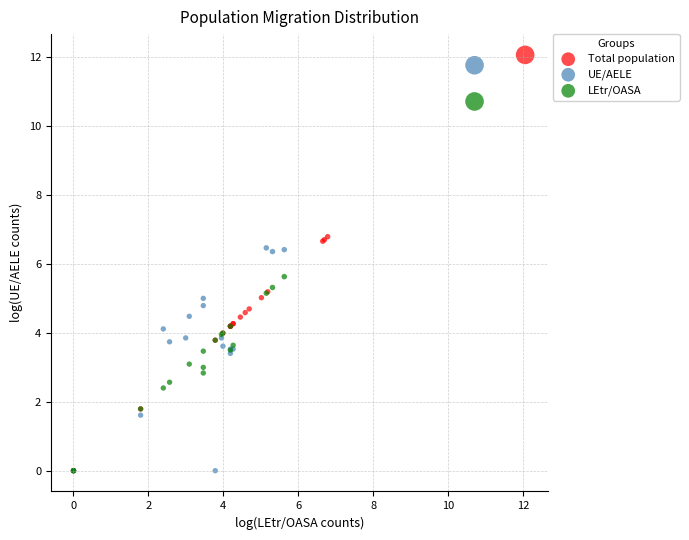

Which series has the largest Y range (max minus min)?

Total population